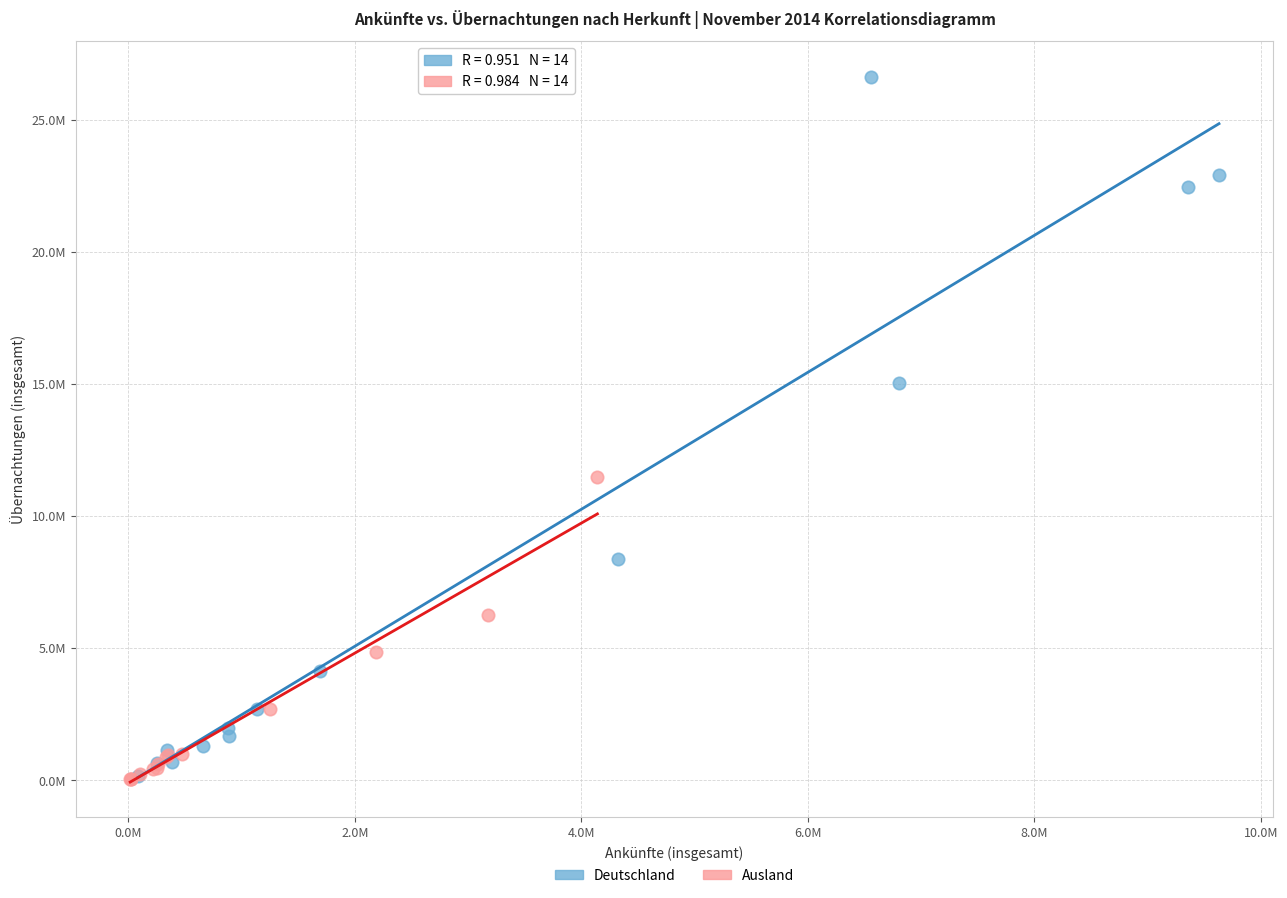

What are all the series names shown in the legend?

Deutschland, Ausland